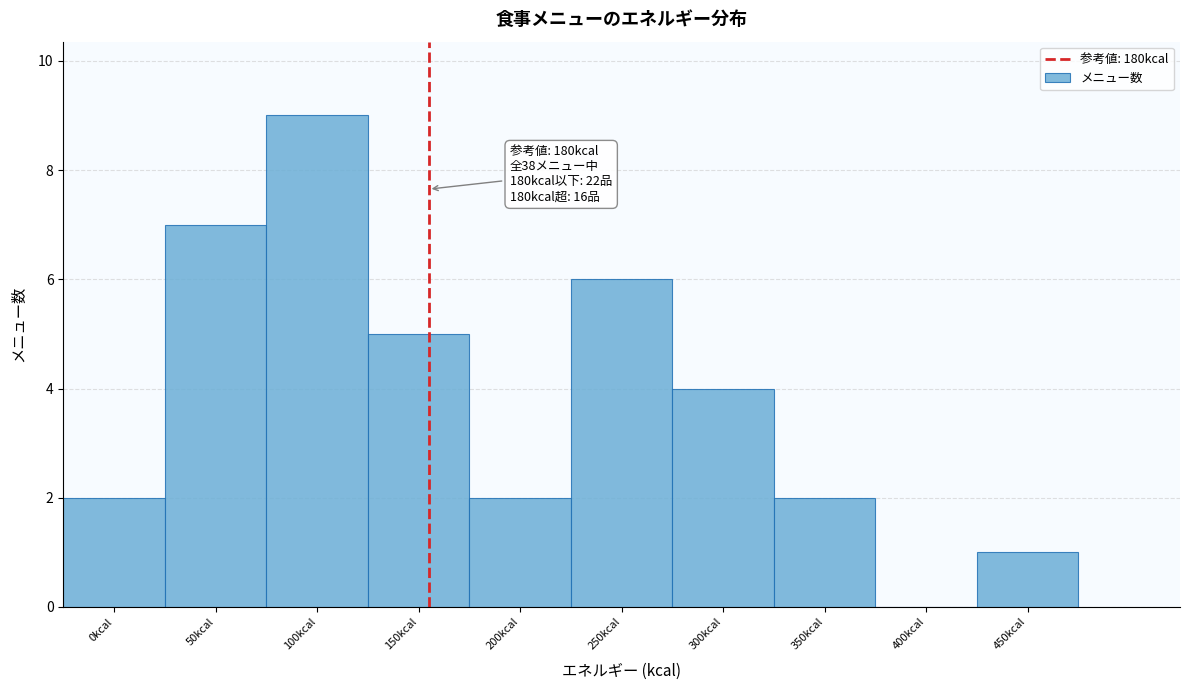

Reading left to right, list all the values displayed in this chart.

0kcal=2	50kcal=7	100kcal=9	150kcal=5	200kcal=2	250kcal=6	300kcal=4	350kcal=2	400kcal=0	450kcal=1